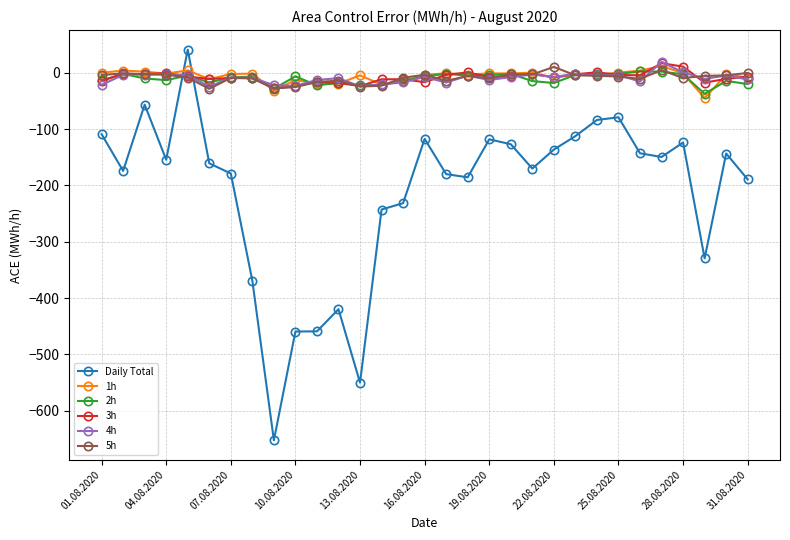

True or false: 3h and Daily Total intersect in this chart.

True